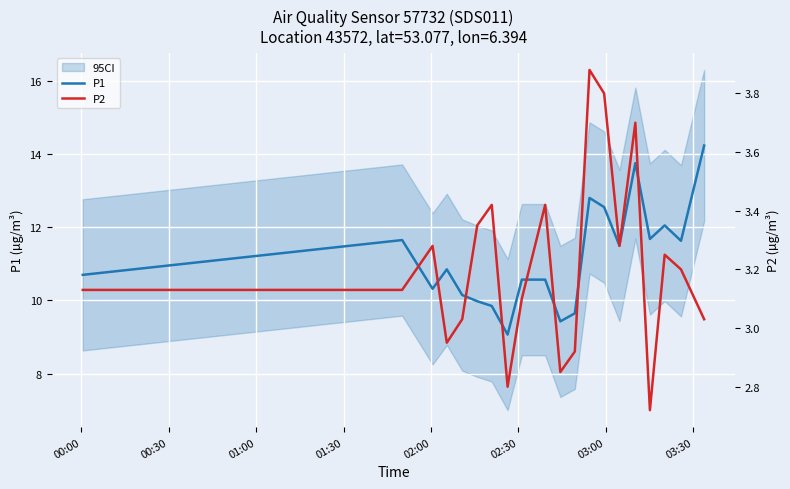

True or false: P2 and P1 intersect in this chart.

False